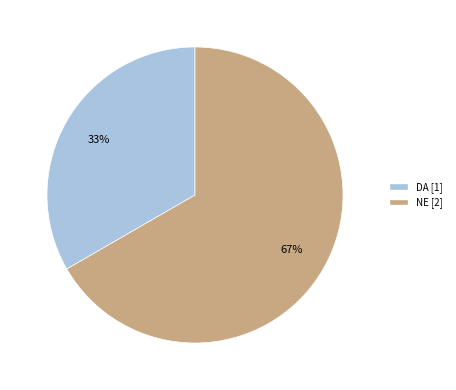

True or false: DA accounts for 33% of the total.

True